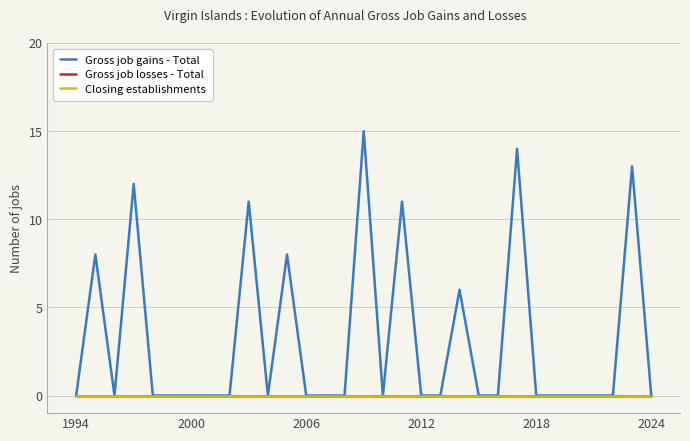

True or false: Gross job losses - Total and Closing establishments intersect in this chart.

False